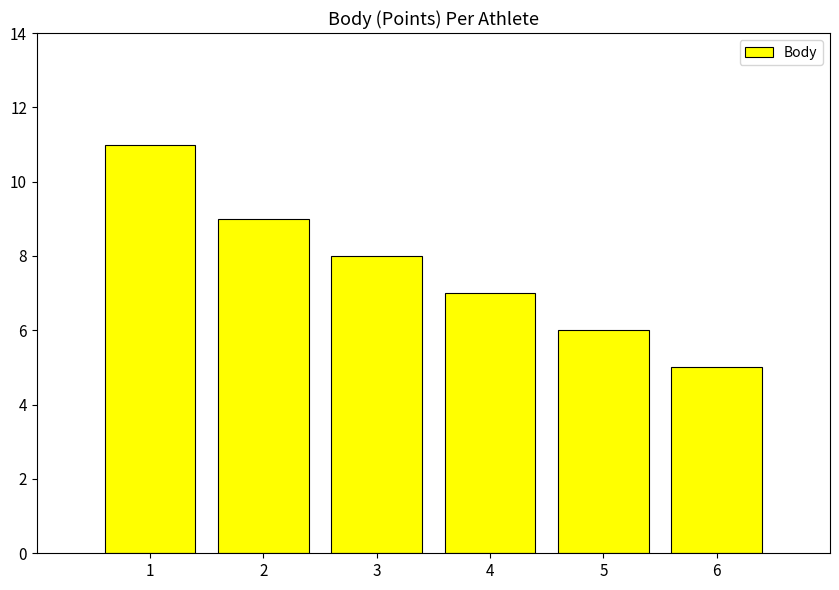

Reading right to left, extract all data points from this chart.

5	6	7	8	9	11